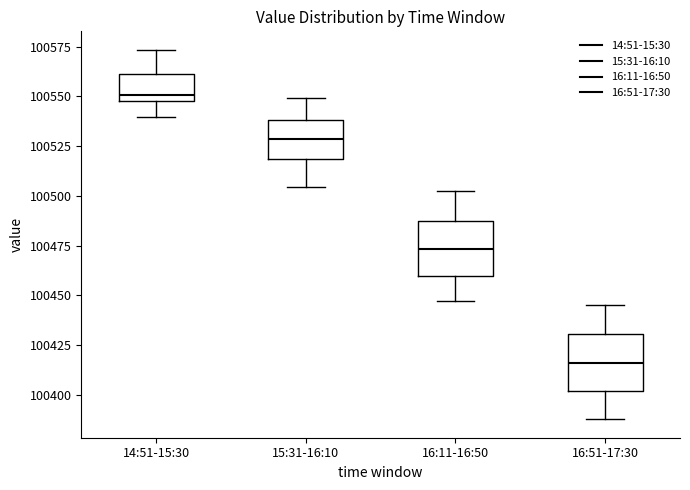

Where does the lower whisker of the box for 16:11-16:50 end on the y-axis? The values are not printed on the chart, so give them approximately, as read against the axis.

100445